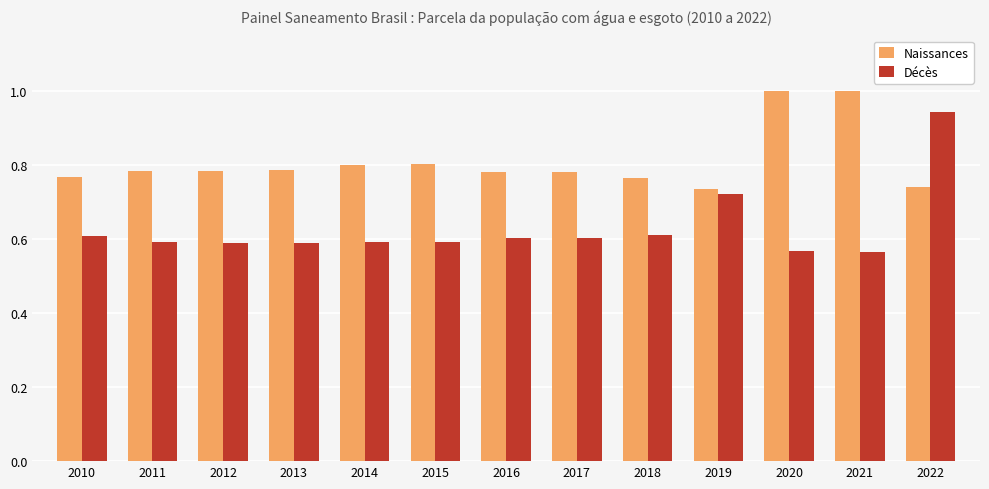

Which series has the widest spread of values?

Décès